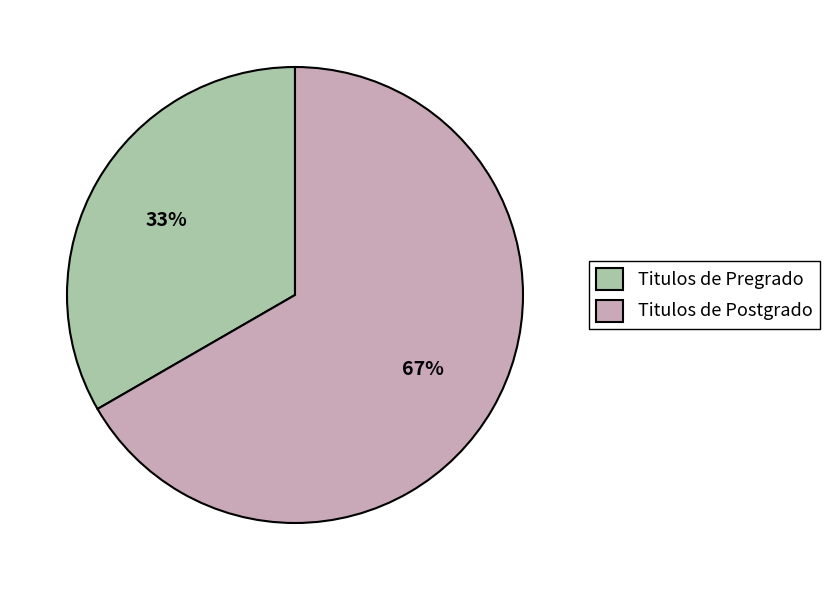

Count the number of slices in the pie.

2